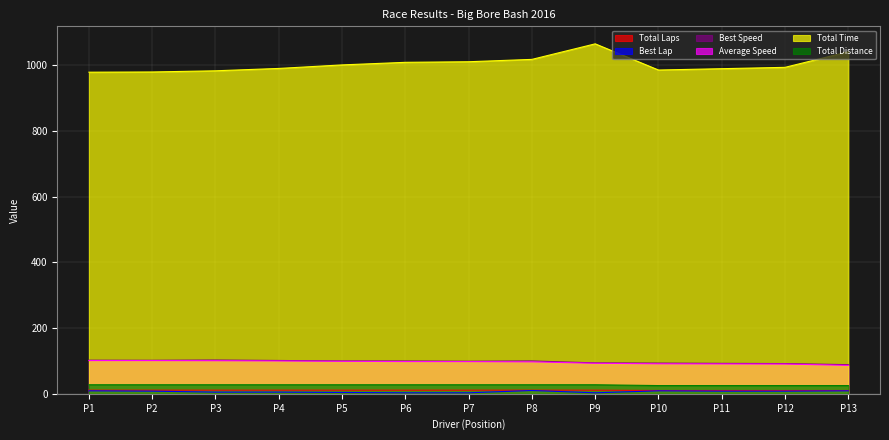

True or false: Total Time has a value of 979.8 at P2.

True